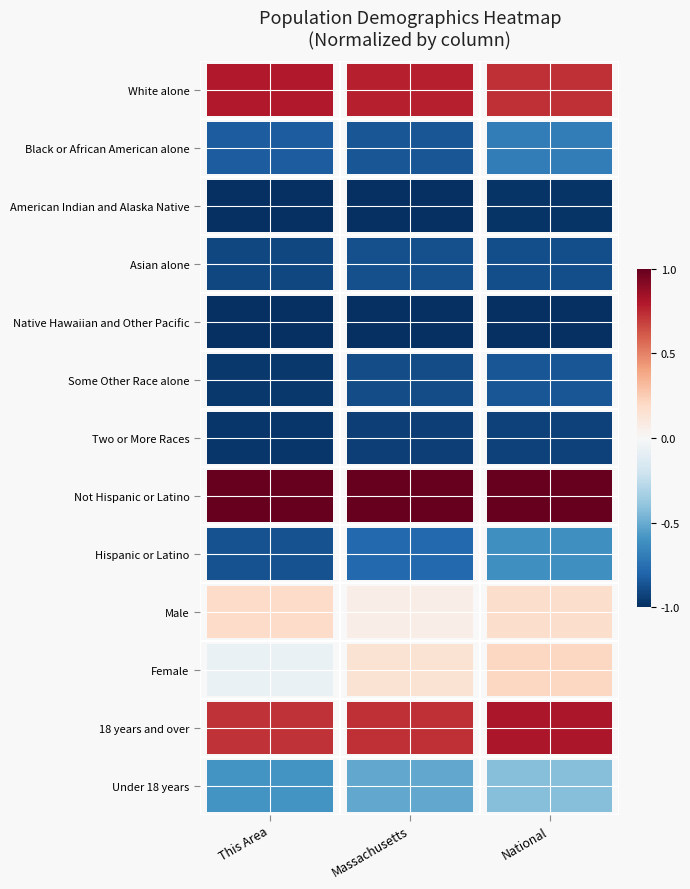

What is the difference between the highest and lowest values at This Area?

2.0